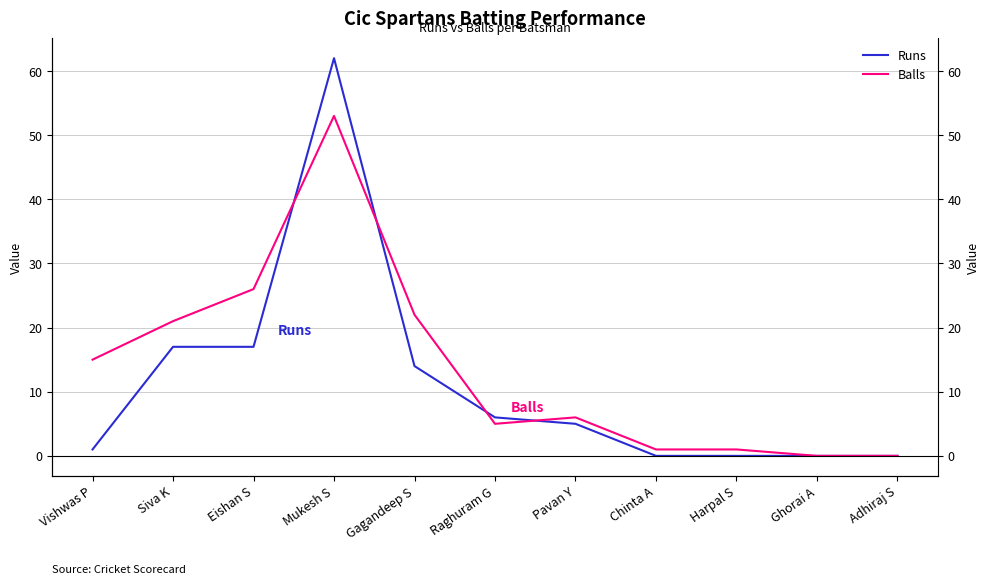

Which category has the lowest value in the Runs series?

Chinta A